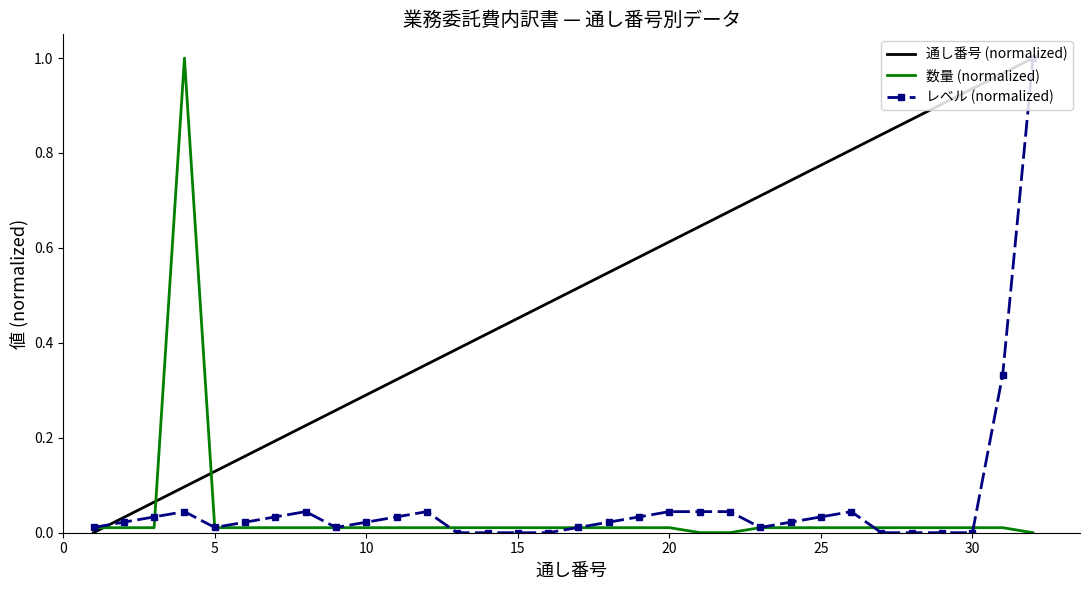

Count the number of data series in this chart.

3